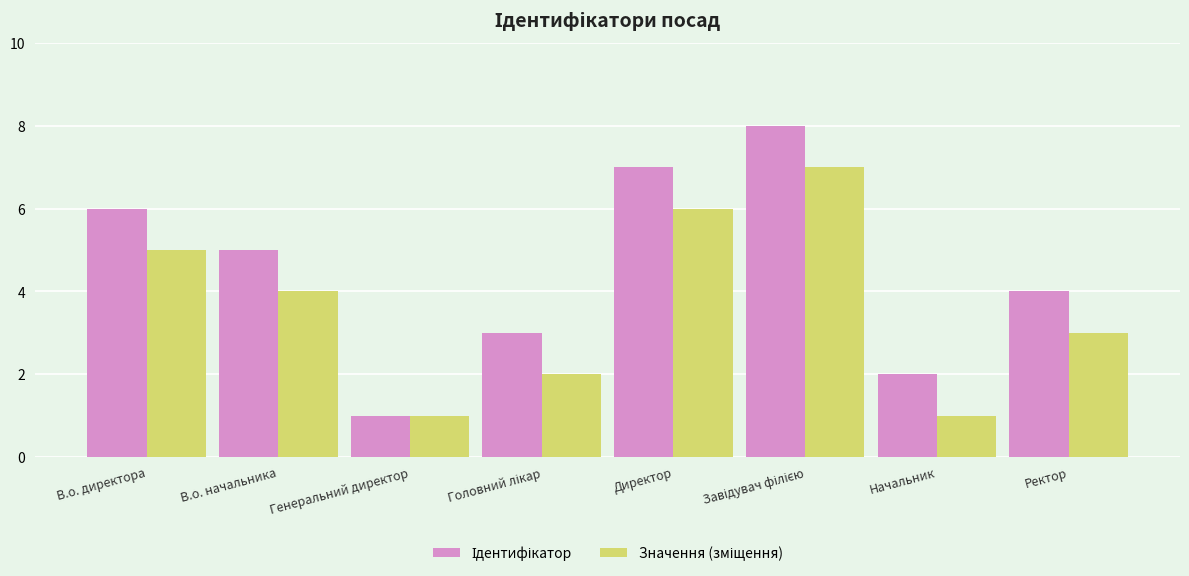

What is the total value across all series at В.о. начальника?

9